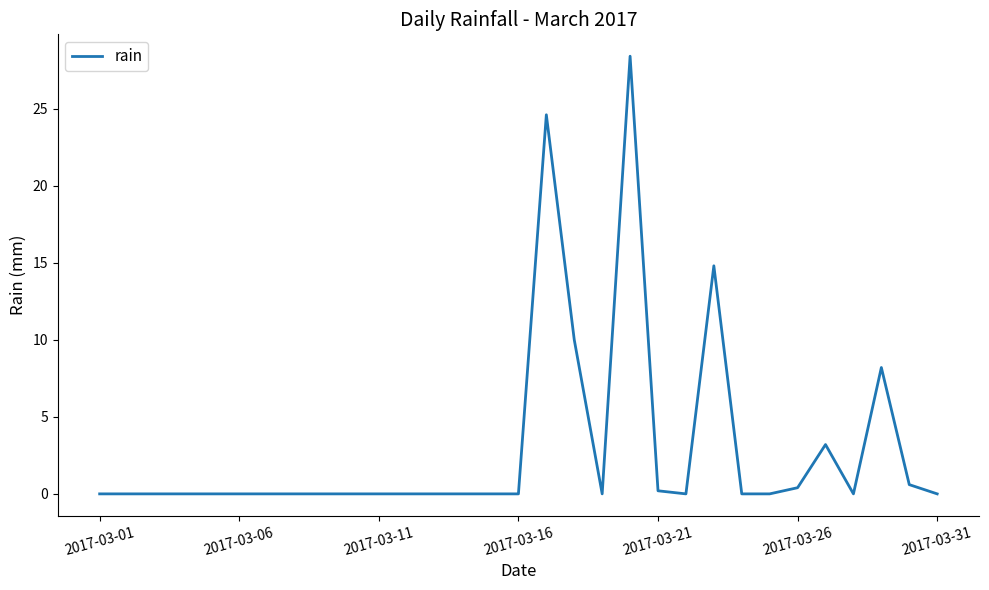

Reading right to left, list all the values displayed in this chart.

0.0	0.6	8.2	0.0	3.2	0.4	0.0	0.0	14.8	0.0	0.2	28.4	0.0	10.0	24.6	0.0	0.0	0.0	0.0	0.0	0.0	0.0	0.0	0.0	0.0	0.0	0.0	0.0	0.0	0.0	0.0